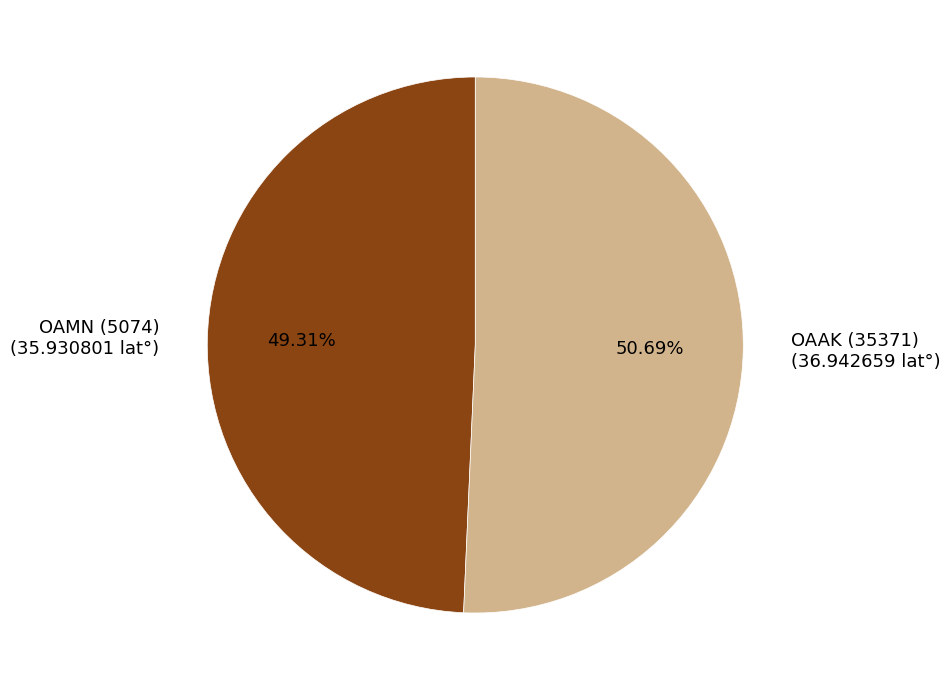

Rank the categories by value from lowest to highest.

OAMN (5074), OAAK (35371)